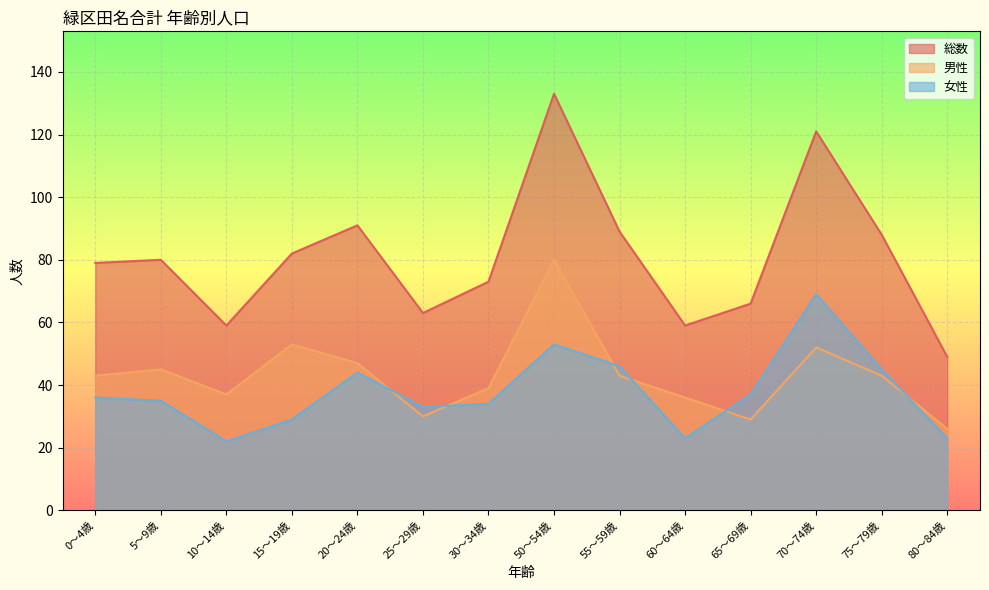

True or false: 総数 and 男性 cross at least once.

False